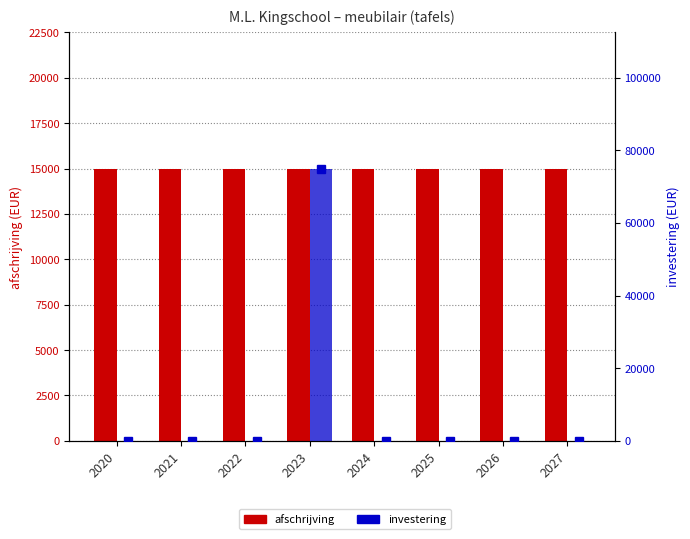

What is the sum of all investering values?

75000